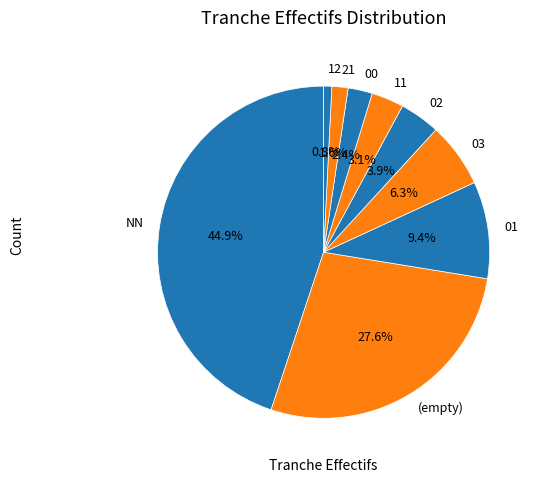

Which category has the smallest portion of the pie?

12